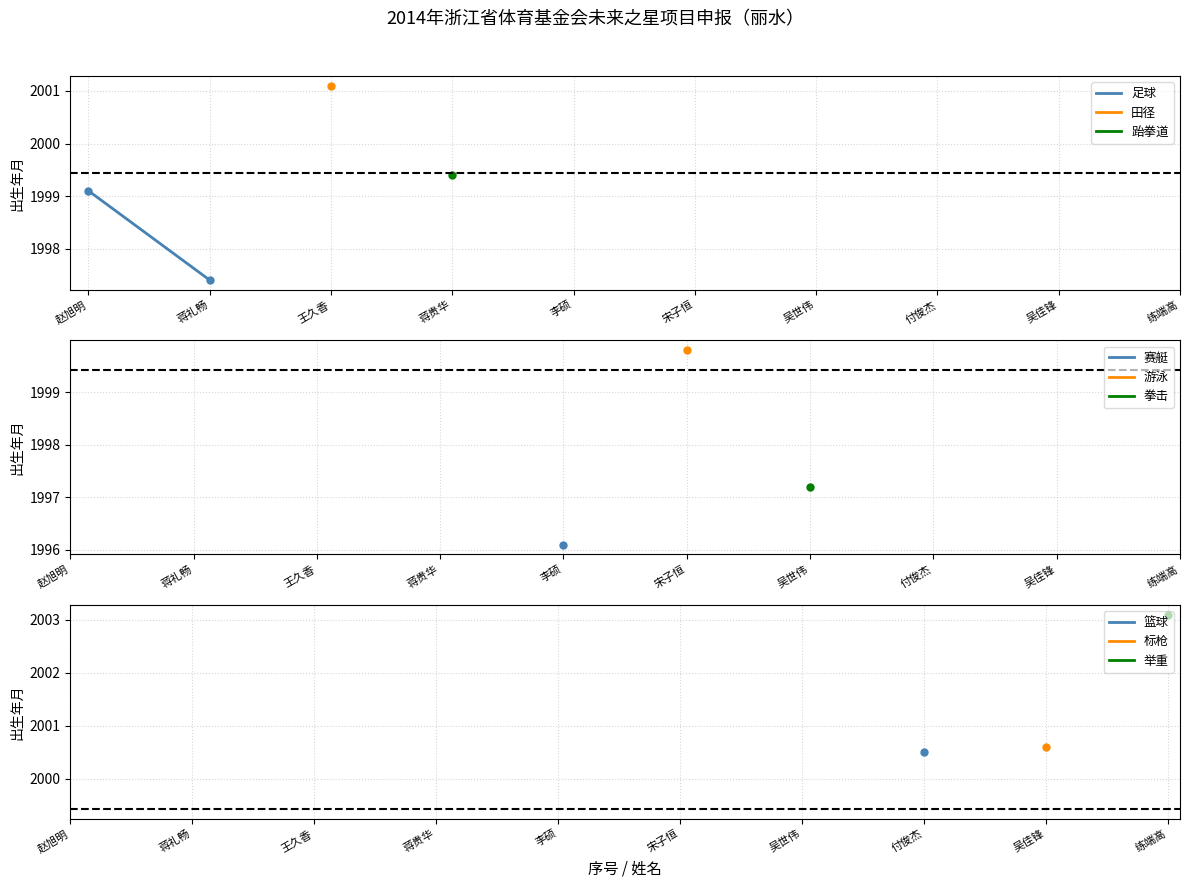

List the labels in order of value, largest first.

赵旭明, 蒋礼畅